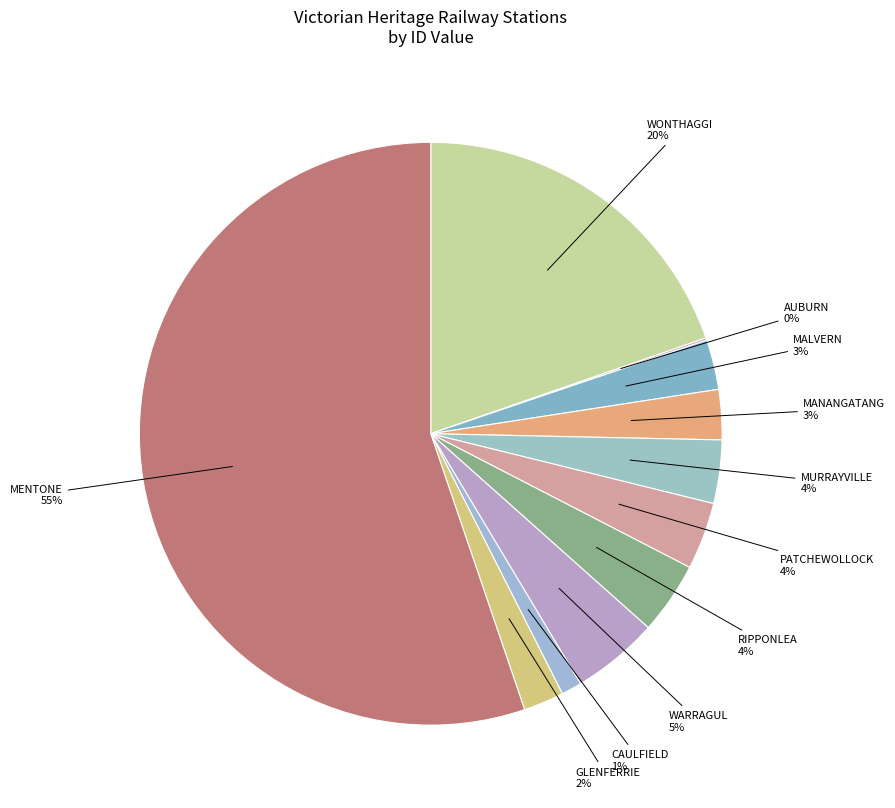

To the nearest percent, what is the combined percentage of WARRAGUL and MALVERN?

8%